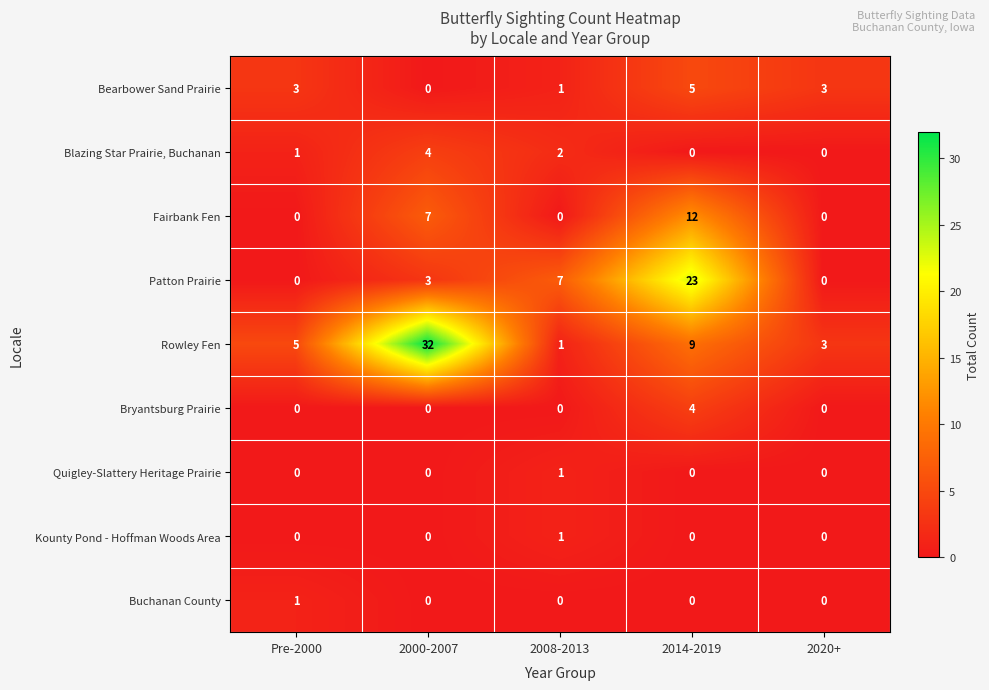

Is it true that Quigley-Slattery Heritage Prairie equals -1 at Pre-2000?

False